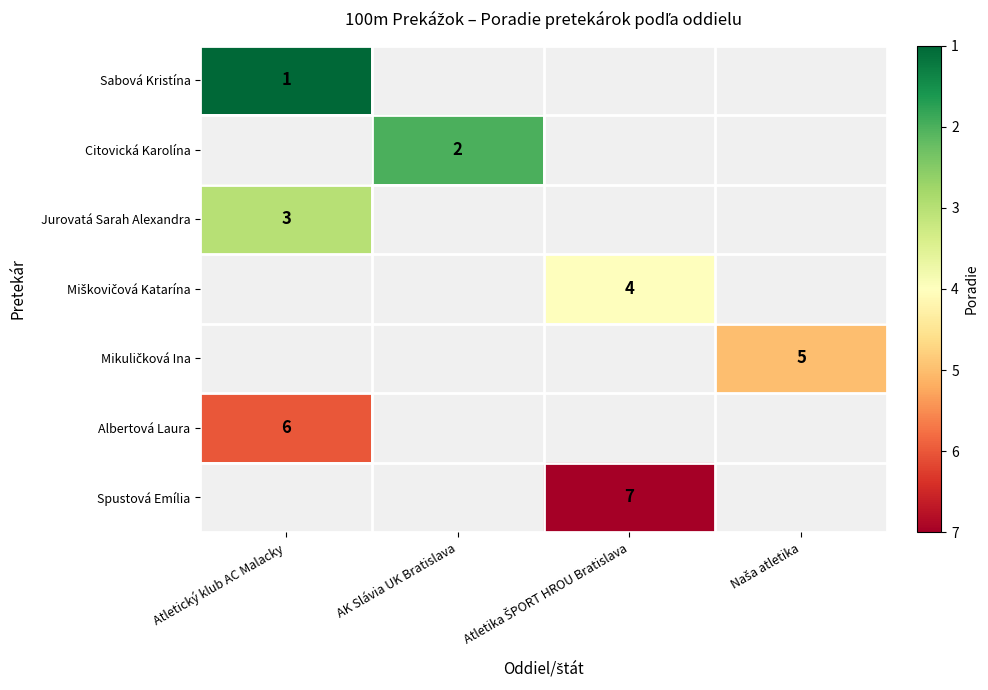

Is it true that Albertová Laura equals 6 at Atletický klub AC Malacky?

True